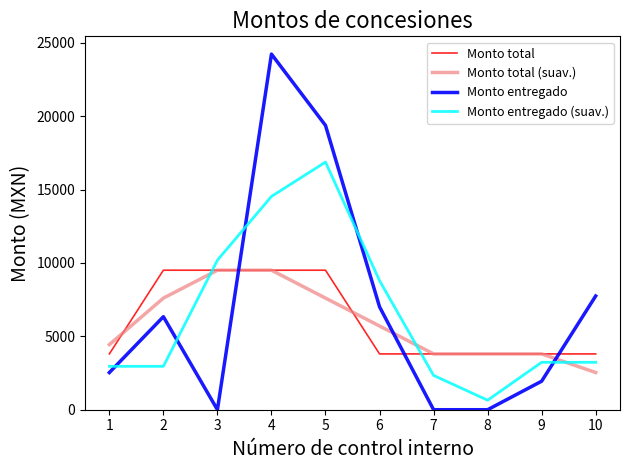

Which series changed the most between 1 and 3?

Monto entregado (suav.)